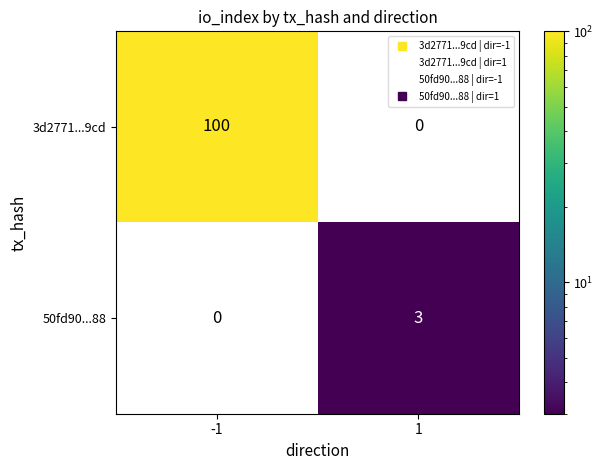

Rank the series by their maximum value, from highest to lowest.

3d2771...9cd, 50fd90...88